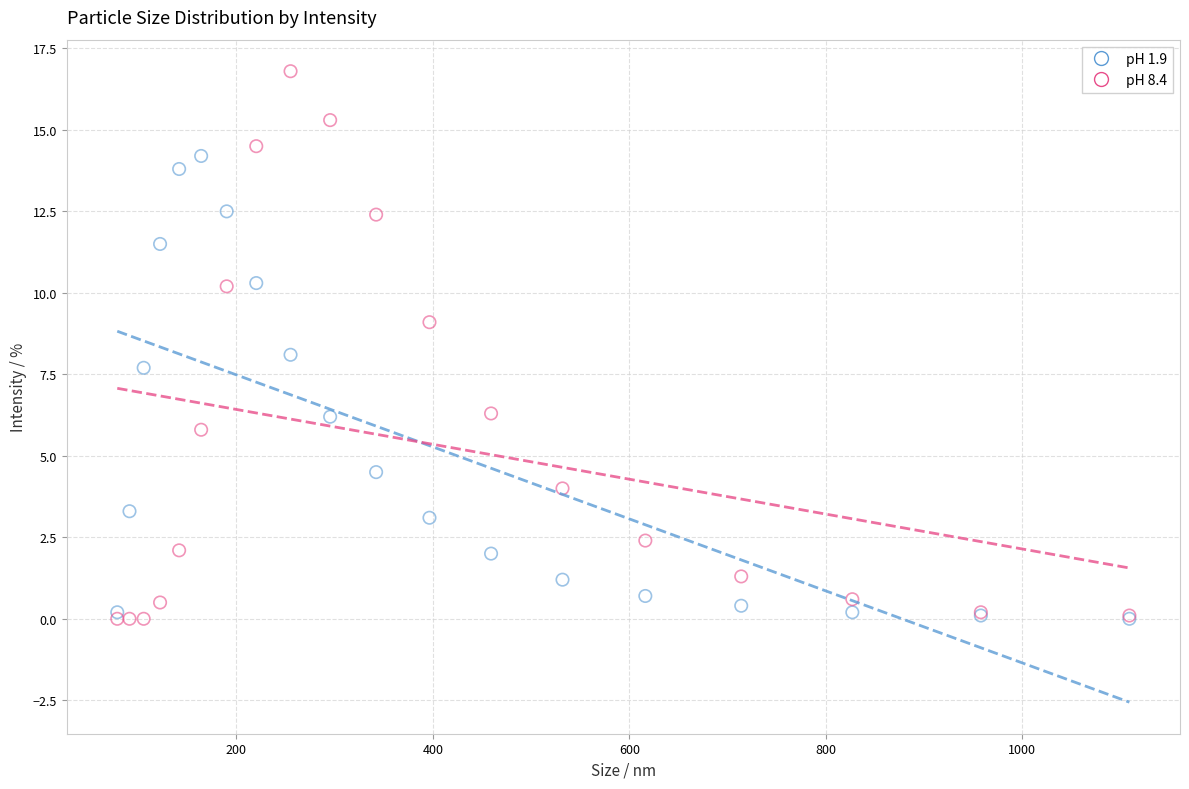

Which series has the widest spread of Y values?

pH 8.4